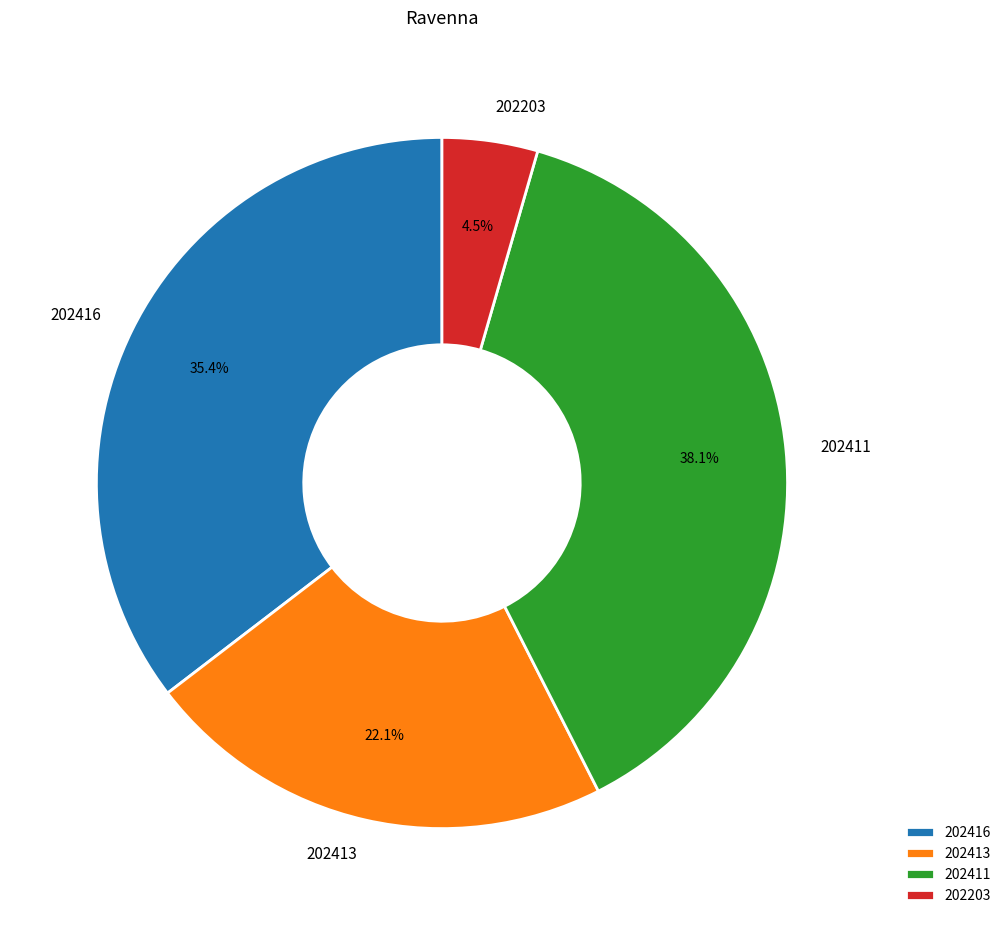

How many slices are in this pie chart?

4